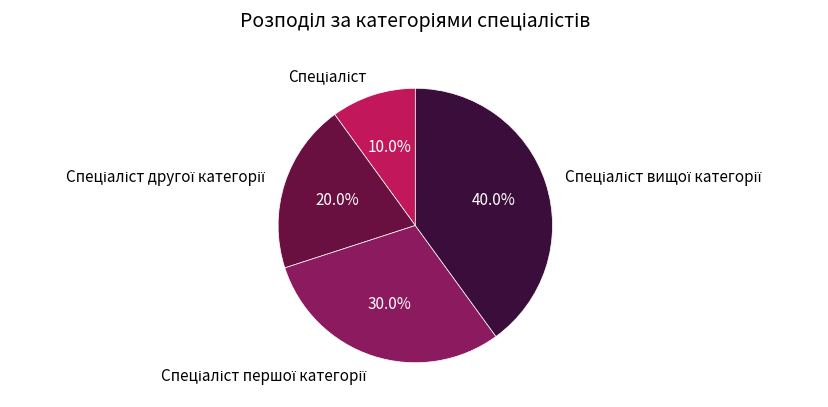

Is there any slice that represents more than half of the pie?

No